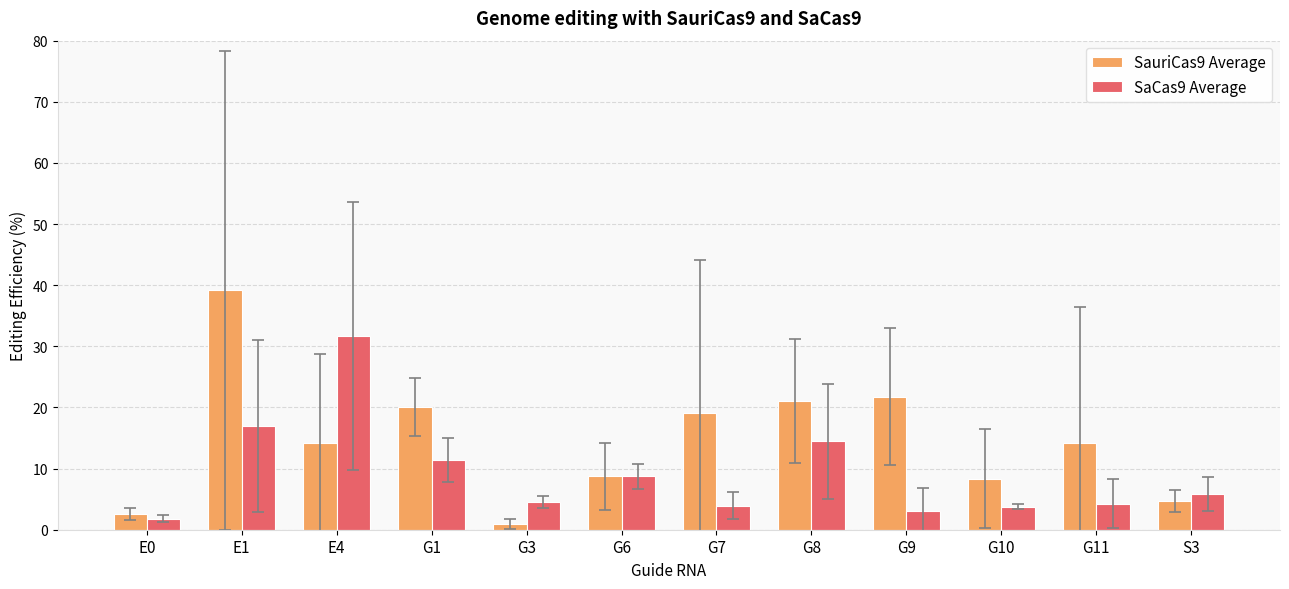

What is the difference between the maximum and minimum values in the SauriCas9 Average series?

38.3